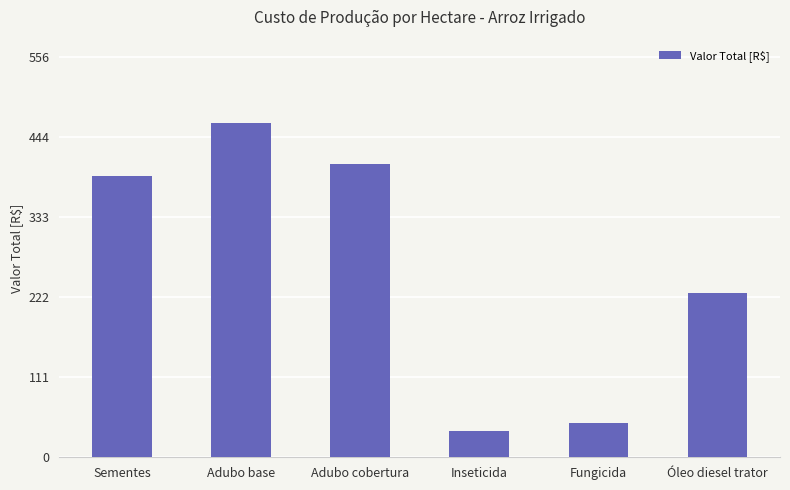

Is it true that the value at Sementes is 390.2?

True